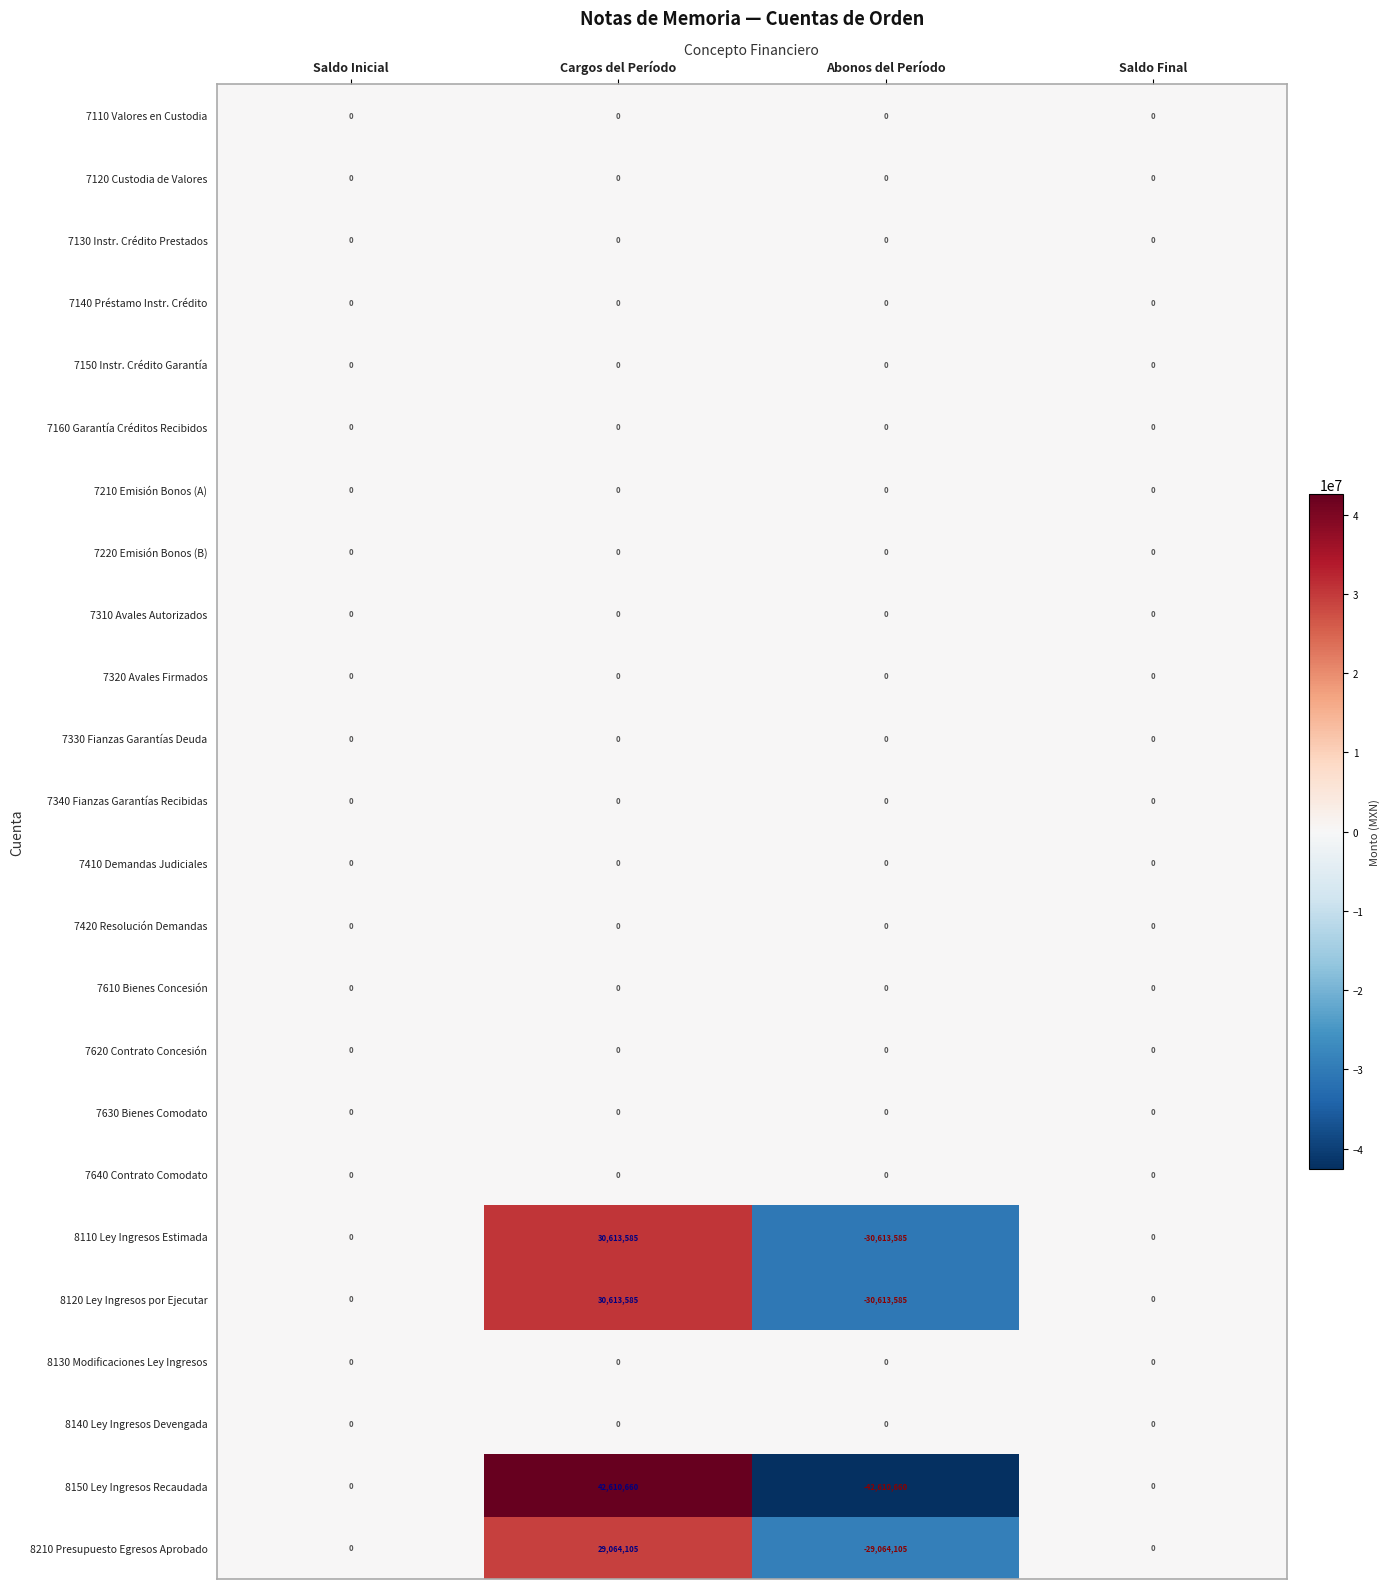

Which series changed the most between Cargos del Período and Abonos del Período?

8150 Ley Ingresos Recaudada